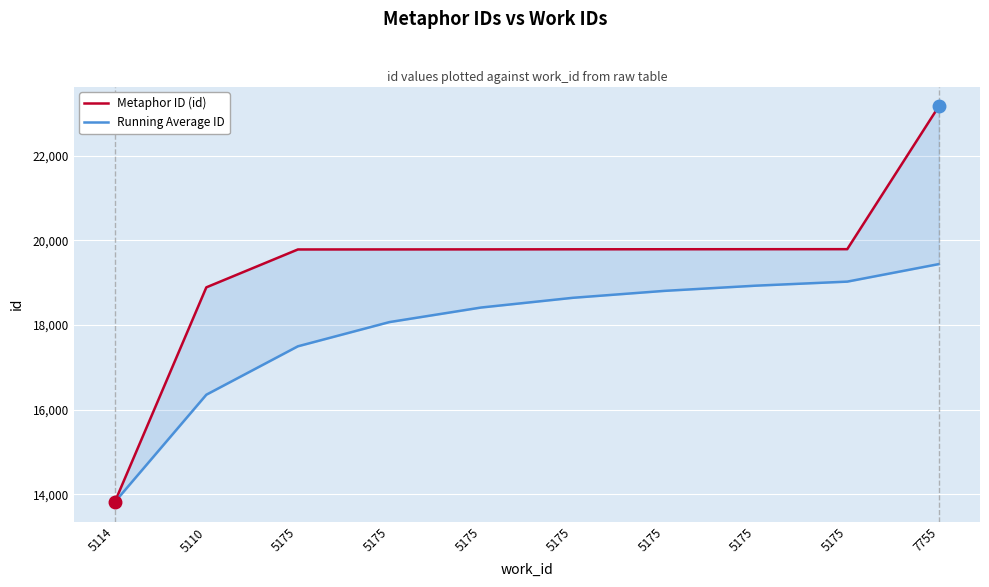

Reading left to right, extract all data points from this chart.

Metaphor ID (id): 5114=13816.0	5110=18889.0	5175=19784.0	5175=19785.0	5175=19786.0	5175=19788.0	5175=19789.0	5175=19790.0	5175=19791.0	7755=23165.0
Running Average ID: 5114=13816.0	5110=16352.5	5175=17496.3	5175=18068.5	5175=18412.0	5175=18641.3	5175=18805.3	5175=18928.4	5175=19024.2	7755=19438.3